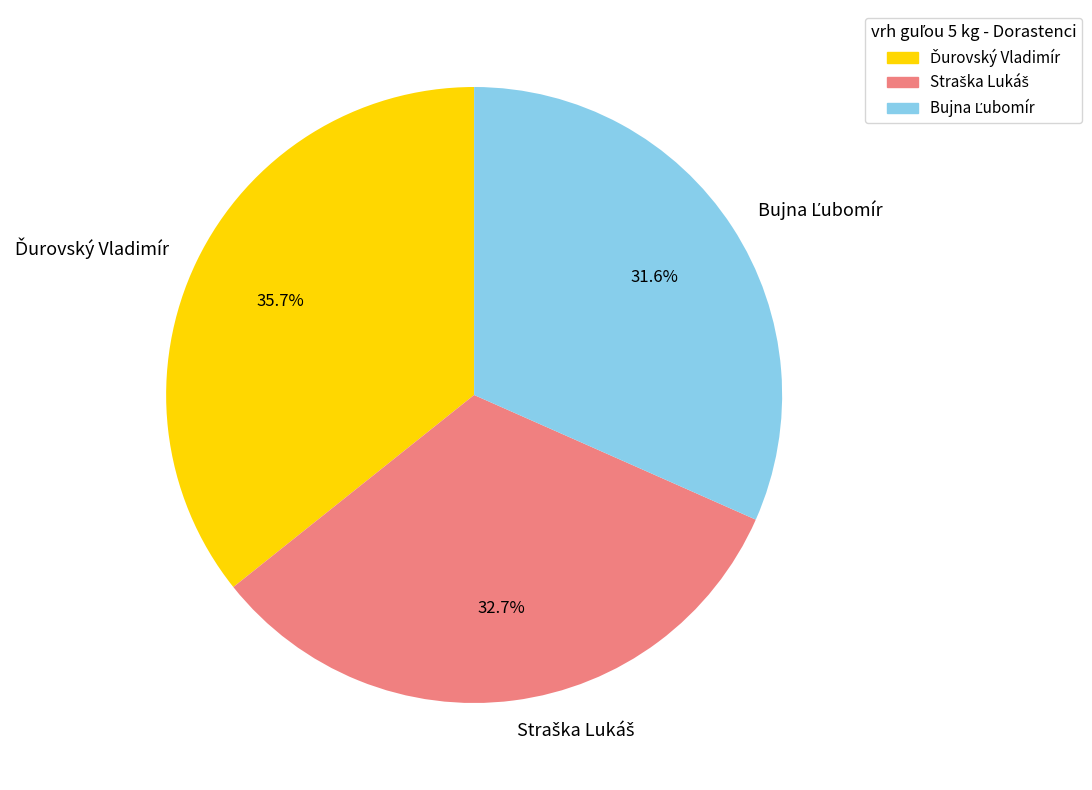

Is there any slice that represents more than half of the pie?

No